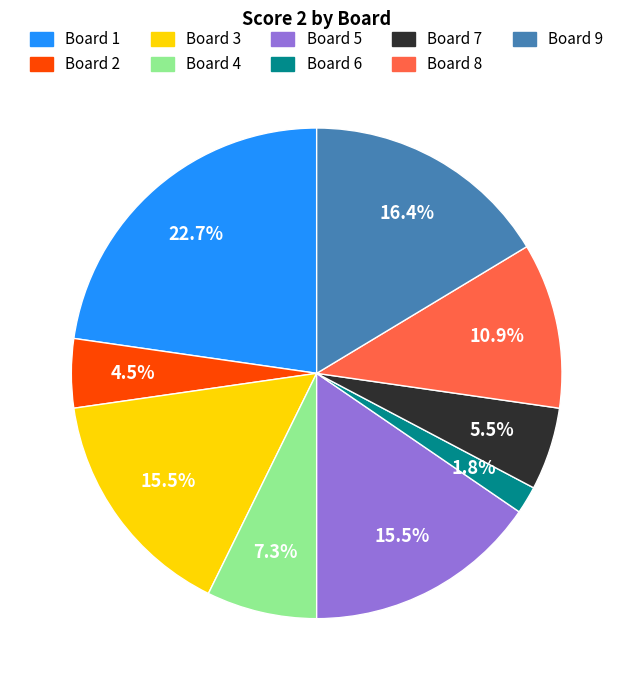

Is there any slice that represents more than half of the pie?

No